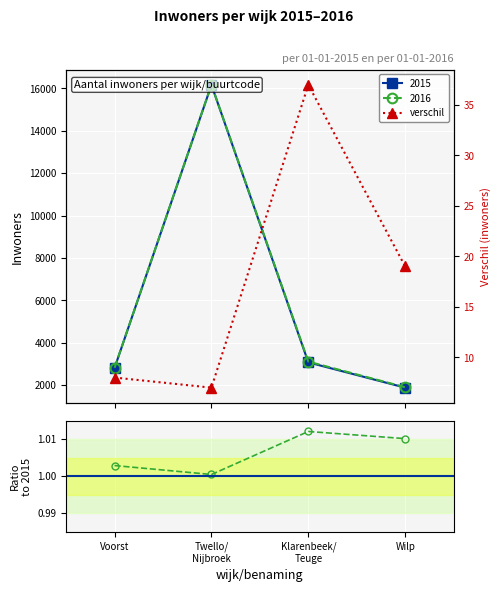

Reading right to left, what are all the values shown in this chart?

2015: 1878	3070	16161	2807
2016: 1897	3107	16168	2815
verschil: 19	37	7	8